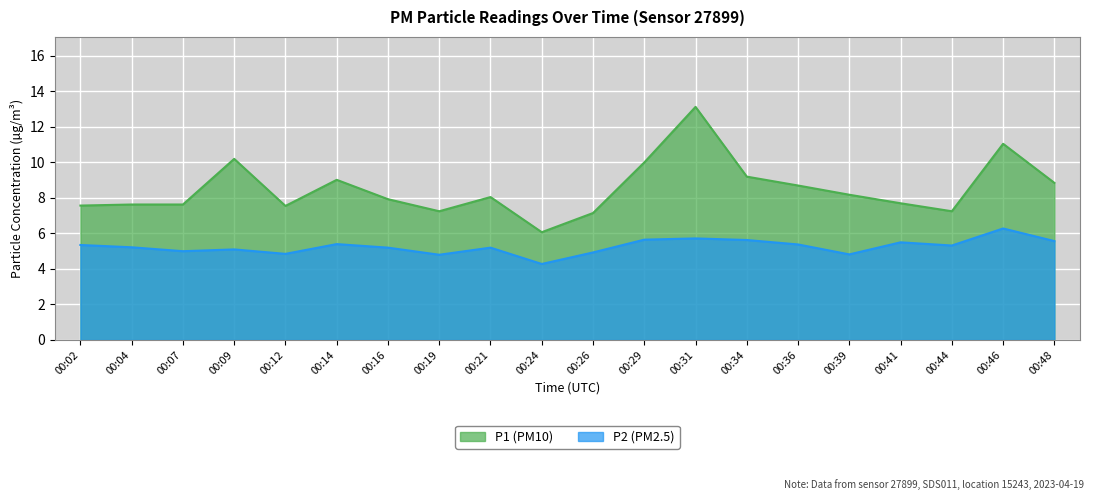

True or false: P2 and P1 intersect in this chart.

False